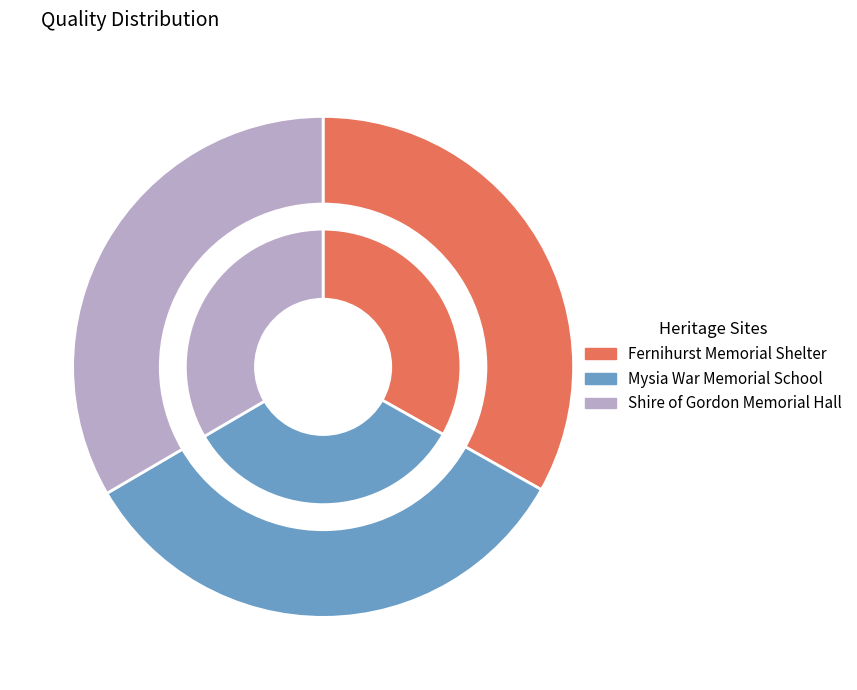

What percentage is the Mysia War Memorial School slice, to the nearest percent?

33%